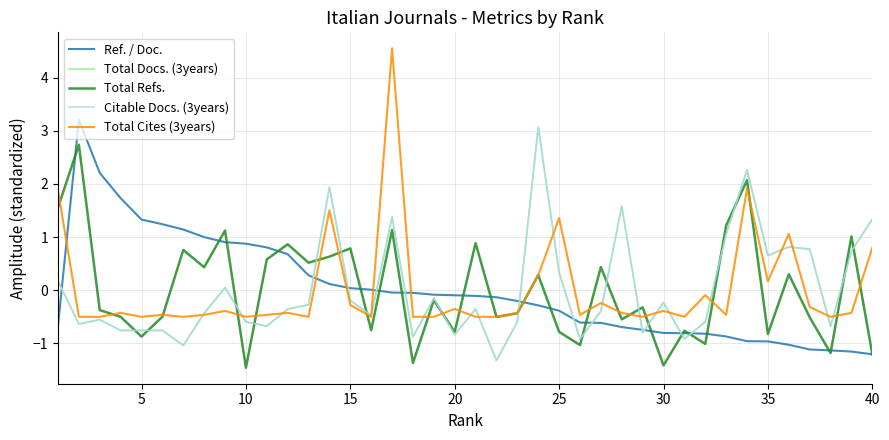

Is this an area chart (filled region under the line)?

No